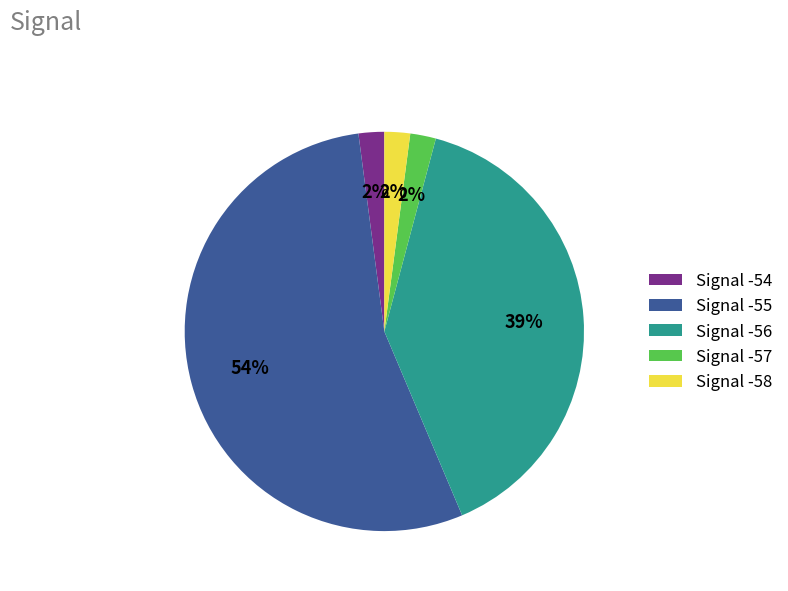

Does Signal -57 account for over 50% of the chart?

No